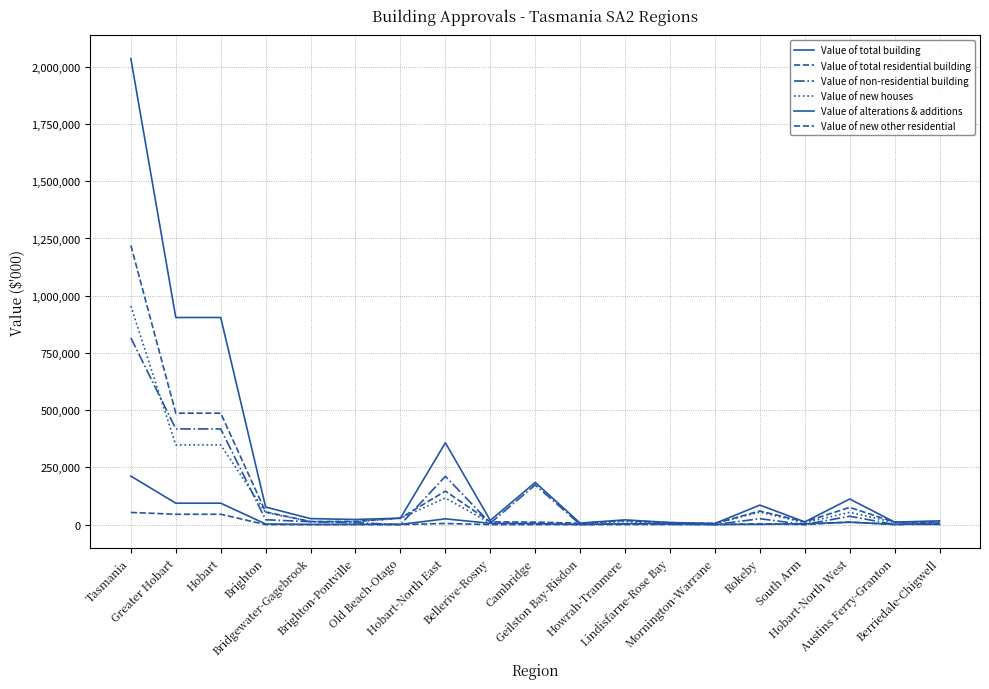

Is this an area chart (filled region under the line)?

No